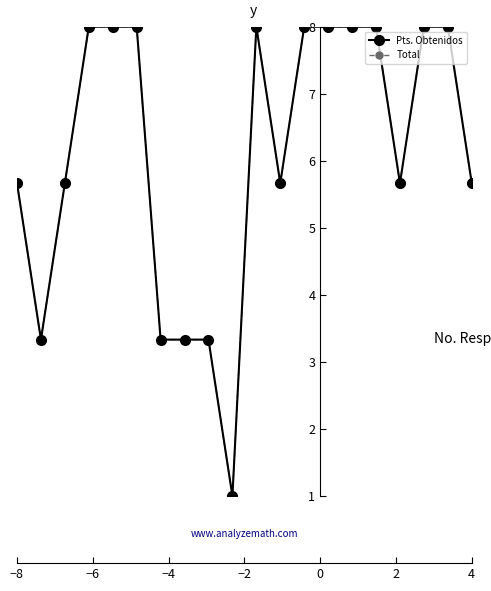

In Total, how many points are higher than both neighbors (excluding endpoints)?

1